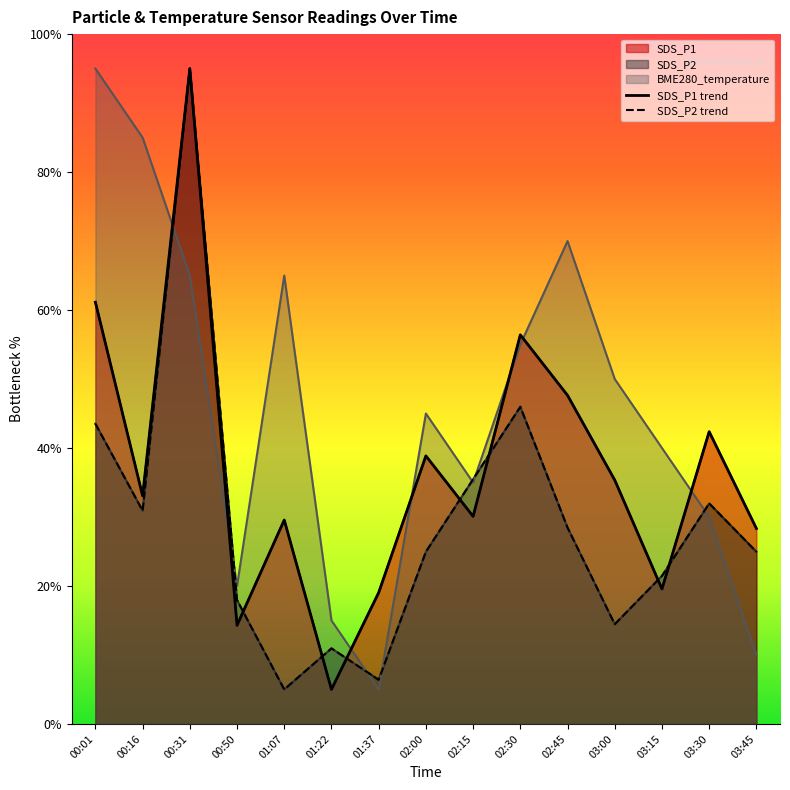

In SDS_P1, how many points are lower than both neighbors (excluding endpoints)?

5